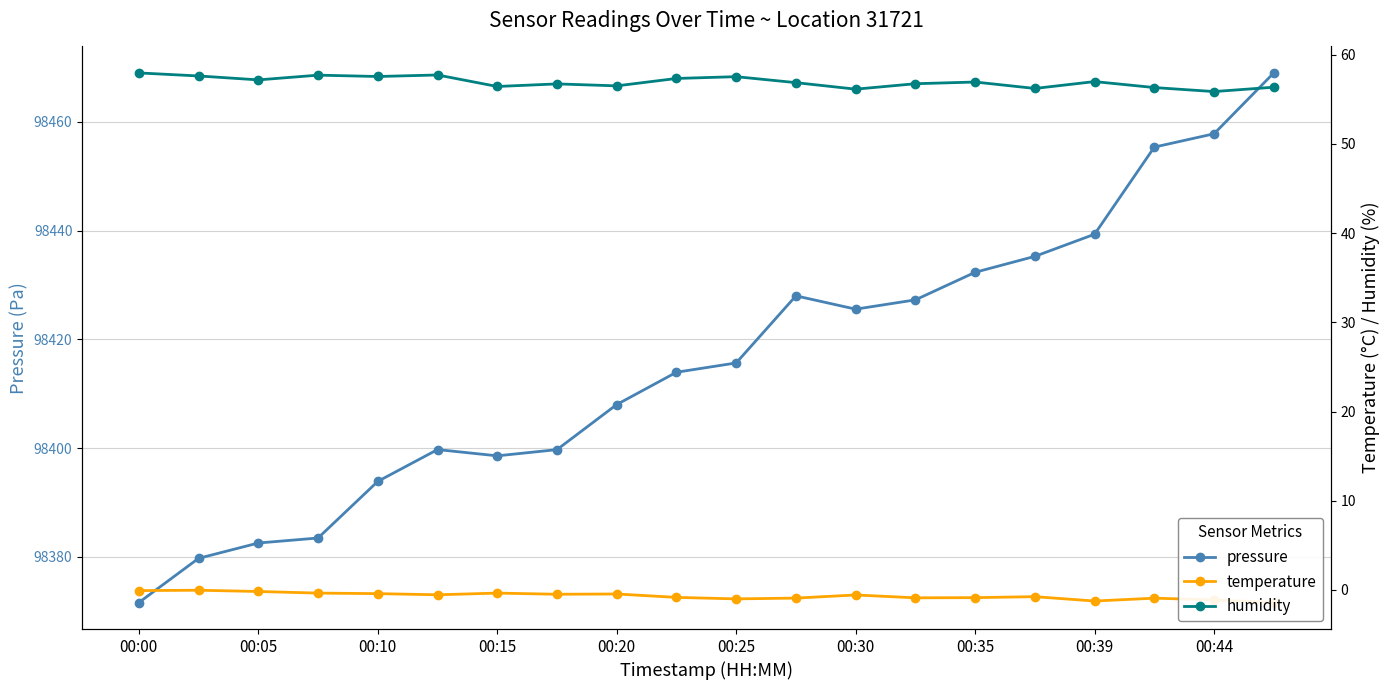

What is the lowest value of the humidity series?

55.9